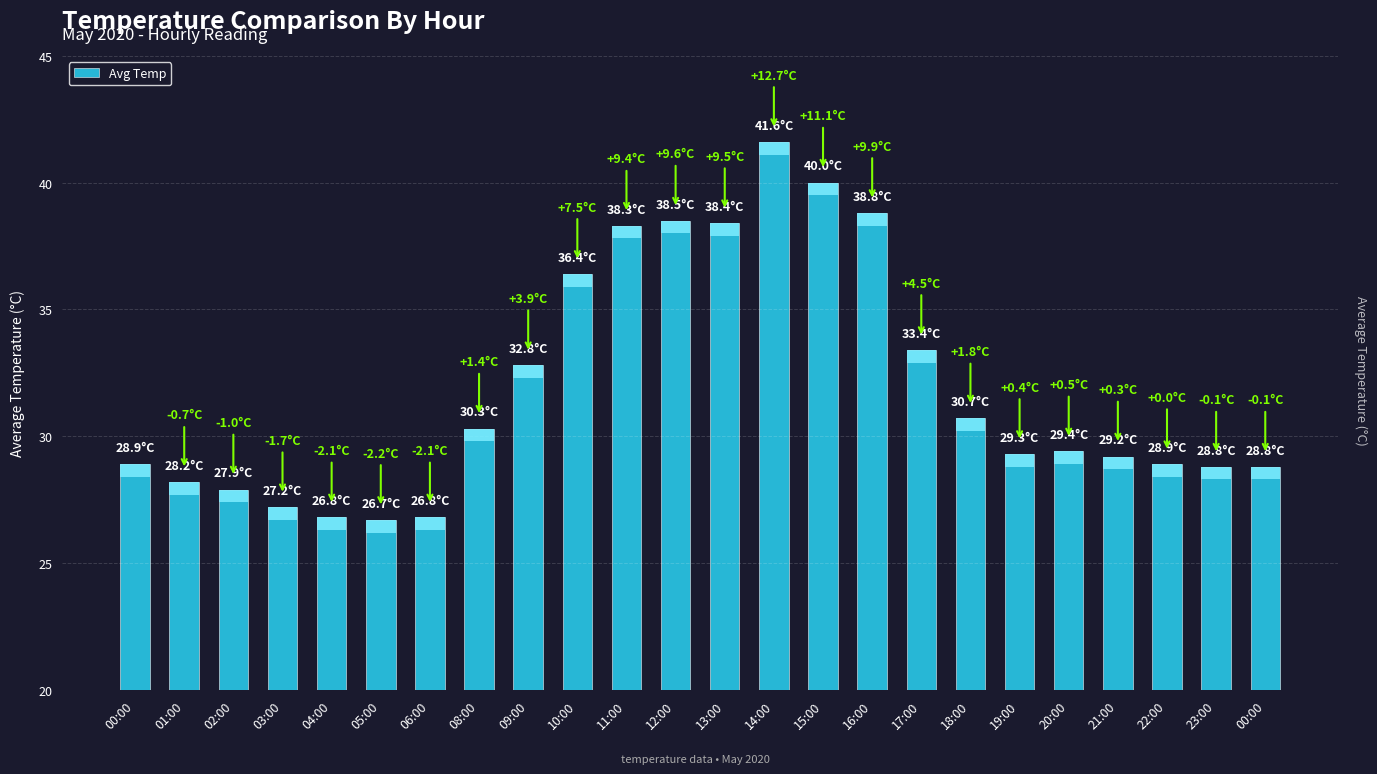

Reading right to left, what are all the values shown in this chart?

00:00=28.8	23:00=28.8	22:00=28.9	21:00=29.2	20:00=29.4	19:00=29.3	18:00=30.7	17:00=33.4	16:00=38.8	15:00=40.0	14:00=41.6	13:00=38.4	12:00=38.5	11:00=38.3	10:00=36.4	09:00=32.8	08:00=30.3	06:00=26.8	05:00=26.7	04:00=26.8	03:00=27.2	02:00=27.9	01:00=28.2	00:00=28.9